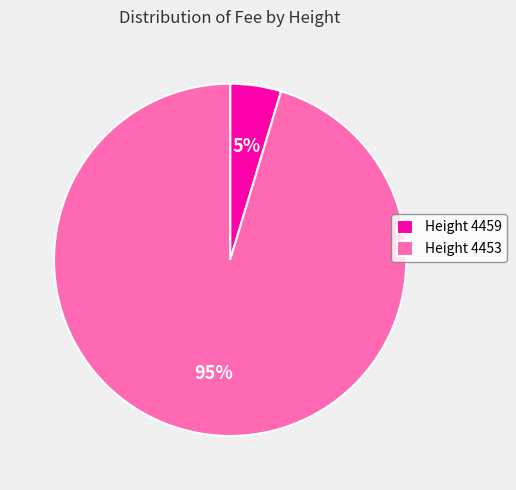

Which slice represents more than half of the pie?

Height 4453